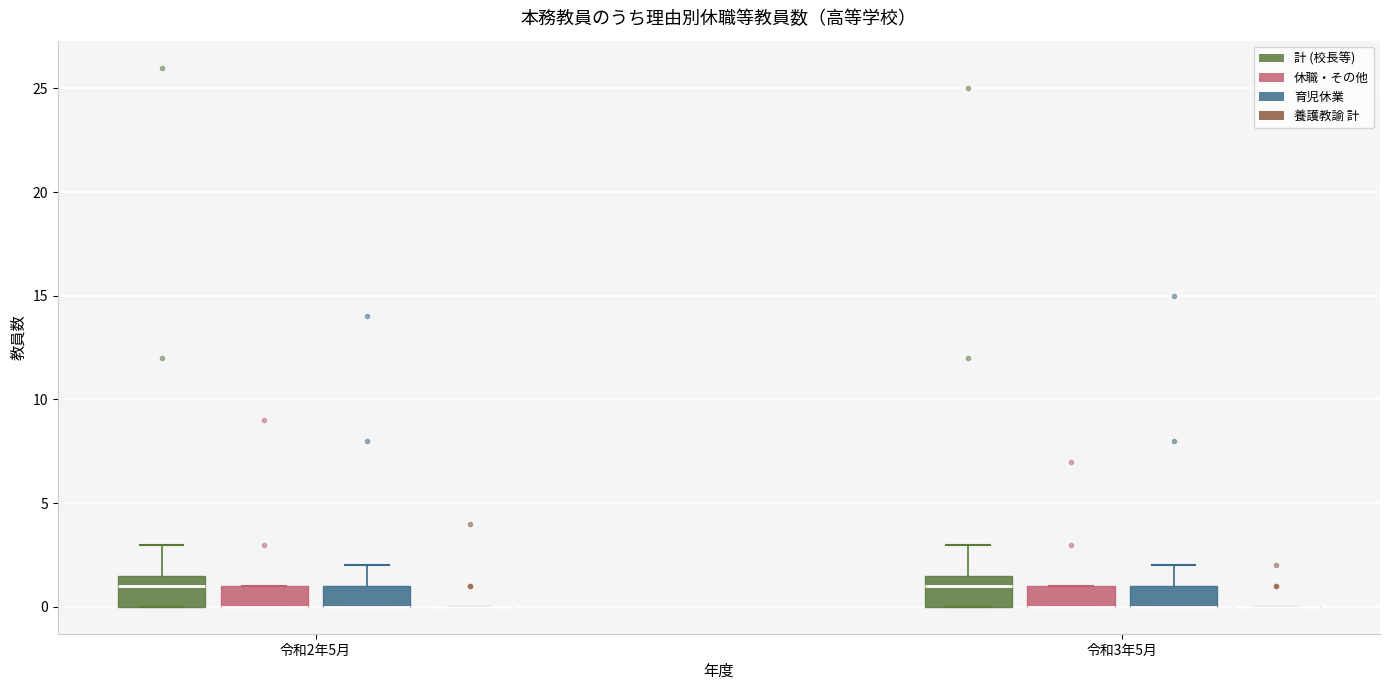

Reading left to right, read every box against the y-axis: the position of its median line, the range the box covers, and the ends of its whiskers. The values are not printed on the chart, so give them approximately, as read against the axis.

令和2年5月 (計 (校長等)): median 1.0, box 0.0 to 1.5, whiskers 0.0 to 3.0
令和2年5月 (休職・その他): median 0.0 (drawn on the box's lower edge), box 0.0 to 1.0, whiskers 0.0 to 1.0
令和2年5月 (育児休業): median 0.0 (drawn on the box's lower edge), box 0.0 to 1.0, whiskers 0.0 to 2.0
令和2年5月 (養護教諭 計): box collapsed to a line at 0.0, whiskers 0.0 to 0.0
令和3年5月 (計 (校長等)): median 1.0, box 0.0 to 1.5, whiskers 0.0 to 3.0
令和3年5月 (休職・その他): median 0.0 (drawn on the box's lower edge), box 0.0 to 1.0, whiskers 0.0 to 1.0
令和3年5月 (育児休業): median 0.0 (drawn on the box's lower edge), box 0.0 to 1.0, whiskers 0.0 to 2.0
令和3年5月 (養護教諭 計): box collapsed to a line at 0.0, whiskers 0.0 to 0.0